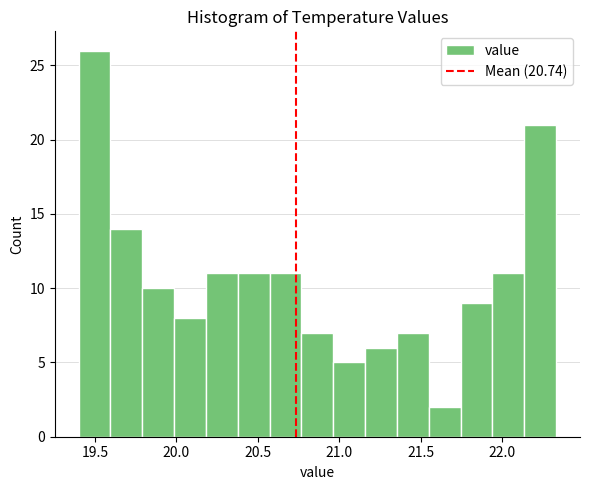

Read against the x-axis, roughly where is the centre of the tallest bar?

19.50